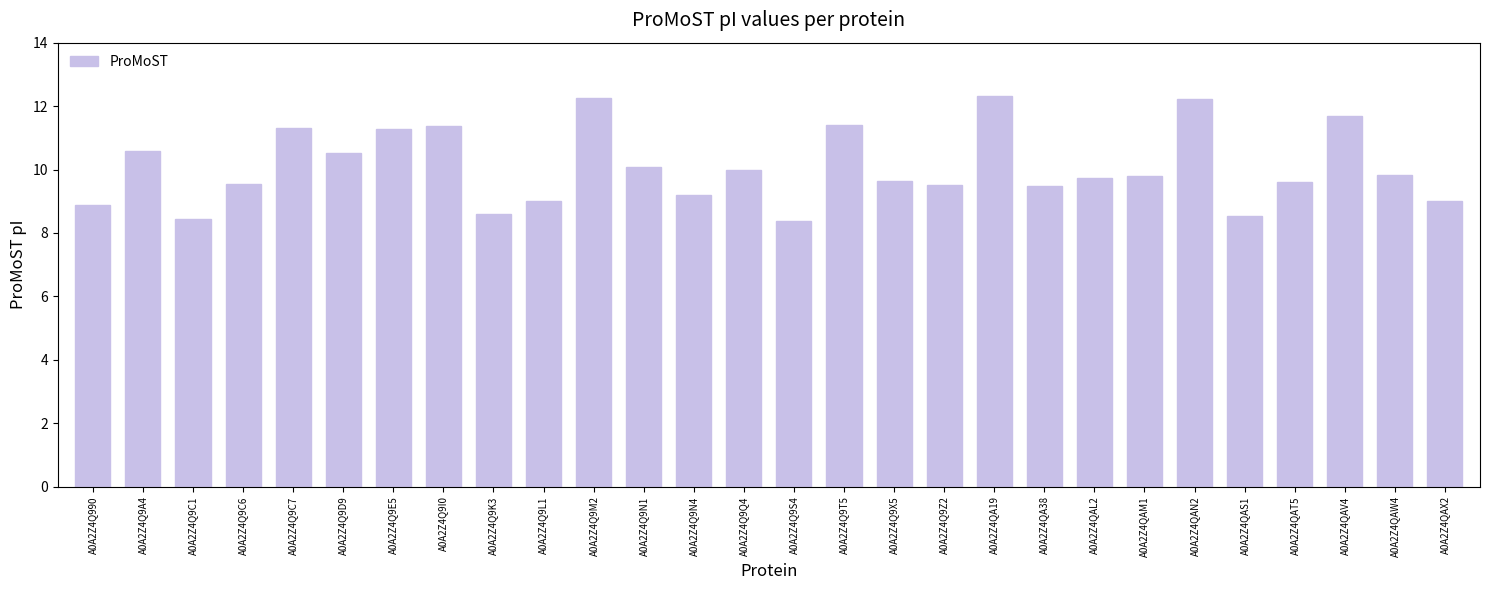

The value at A0A2Z4Q9X5 is 12.6. True or false?

False